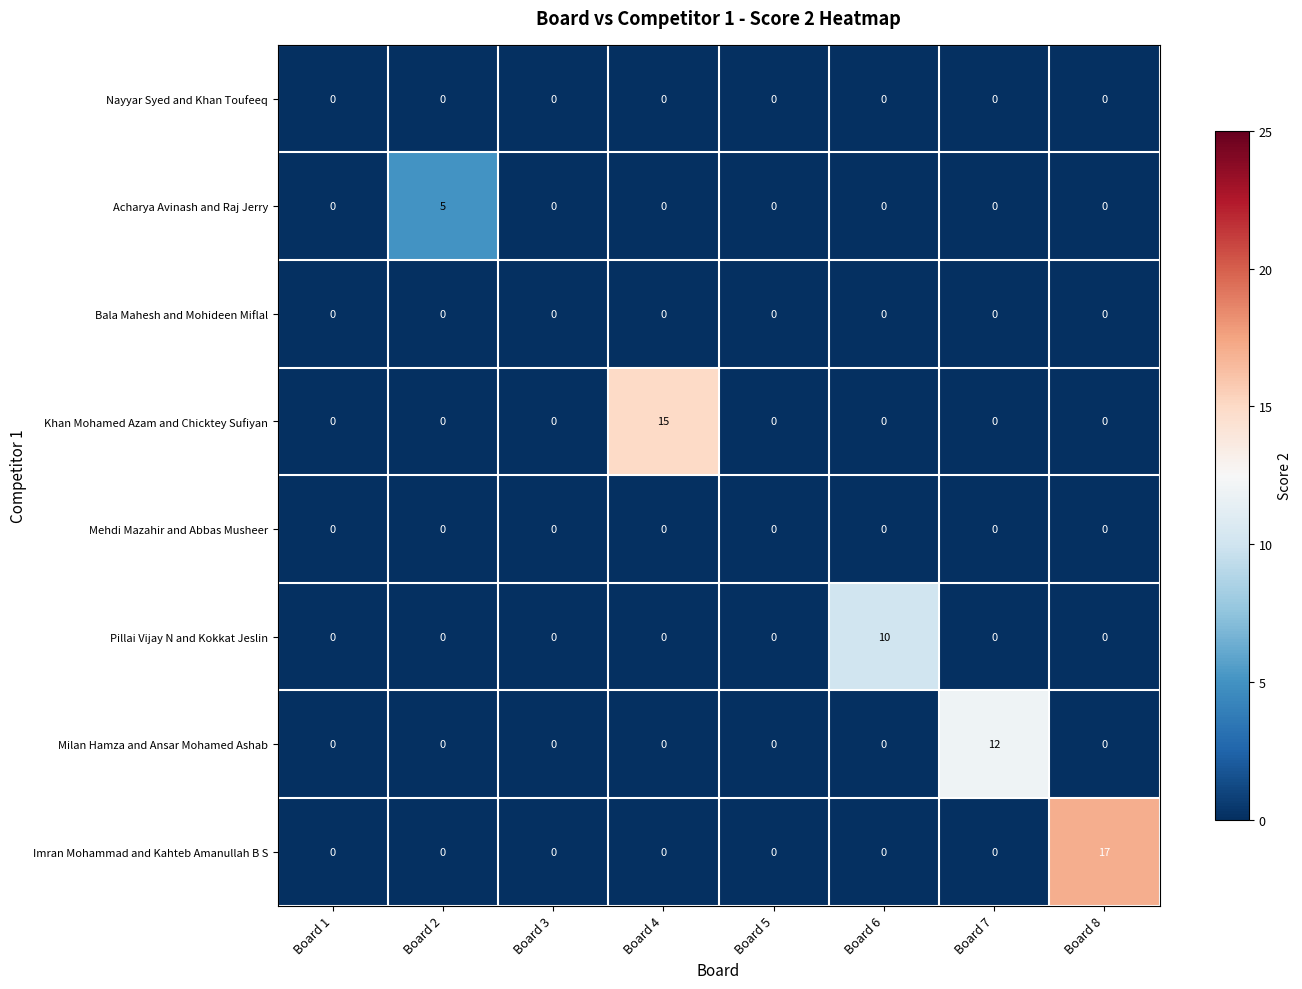

Which series has the widest spread of values?

Imran Mohammad and Kahteb Amanullah B S